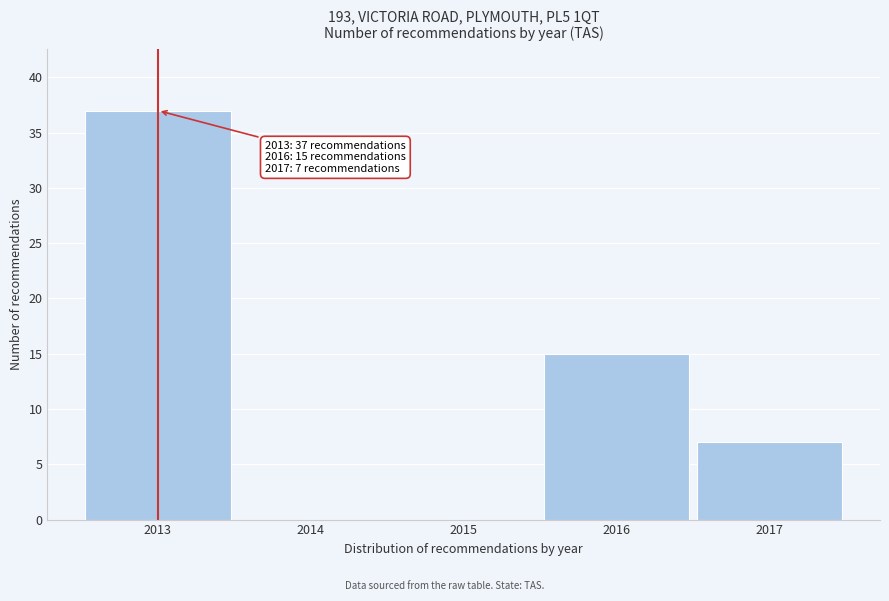

Reading left to right, extract all data points from this chart.

2013=37	2014=0	2015=0	2016=15	2017=7